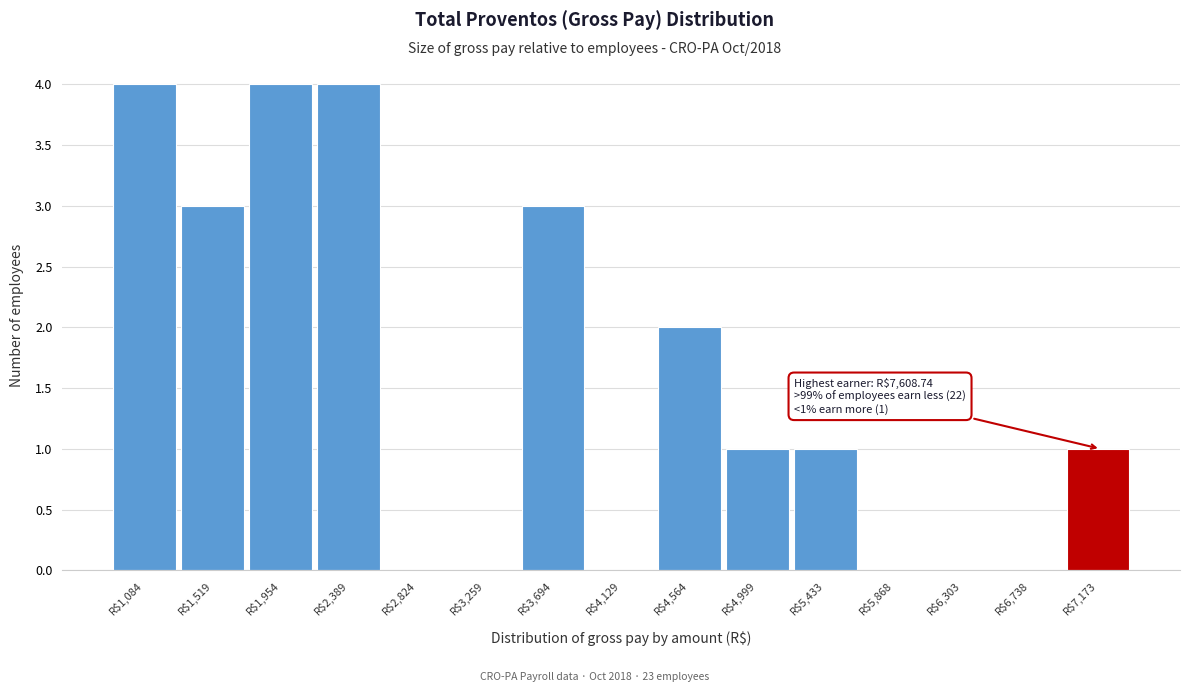

What is the maximum value shown in the chart?

4